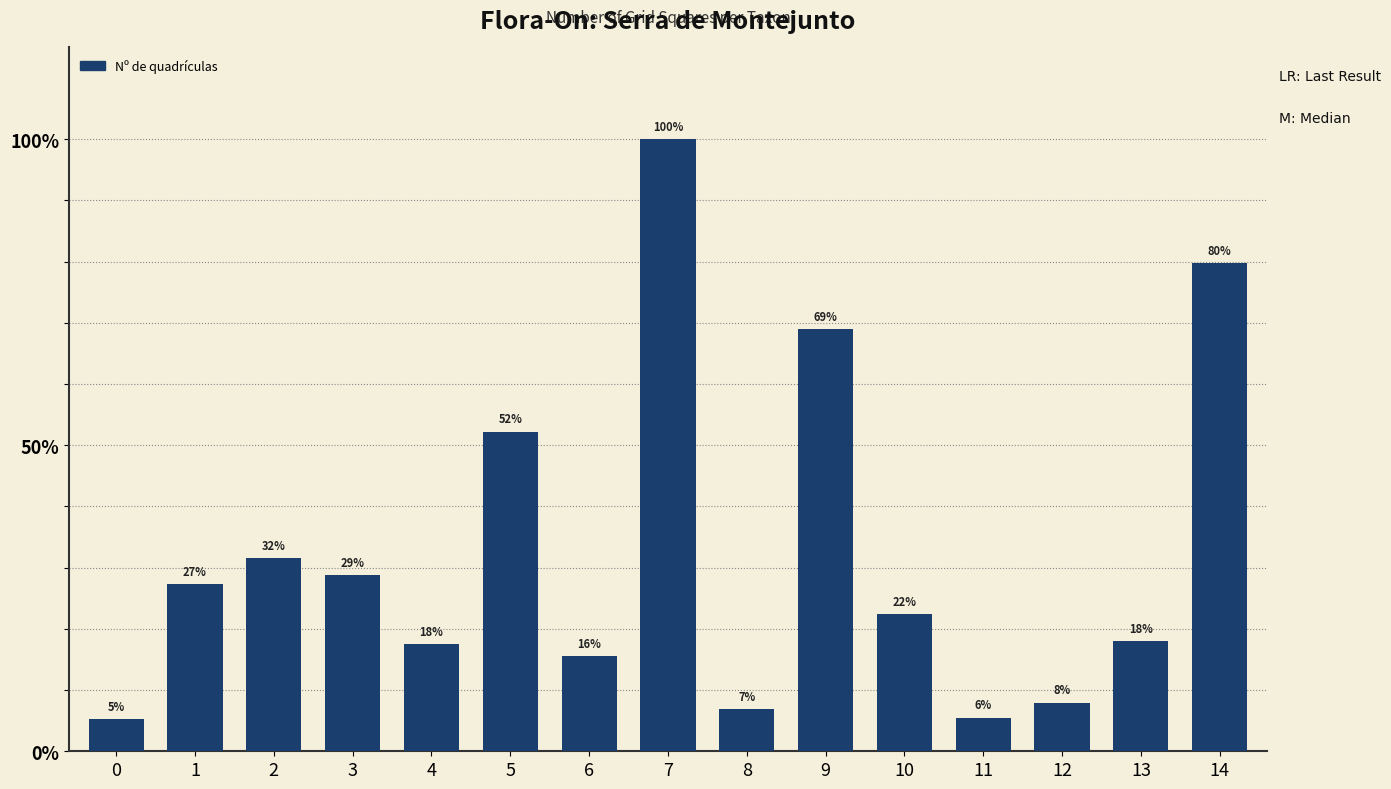

What is the ratio of the value at 3 to the value at 13?

1.6